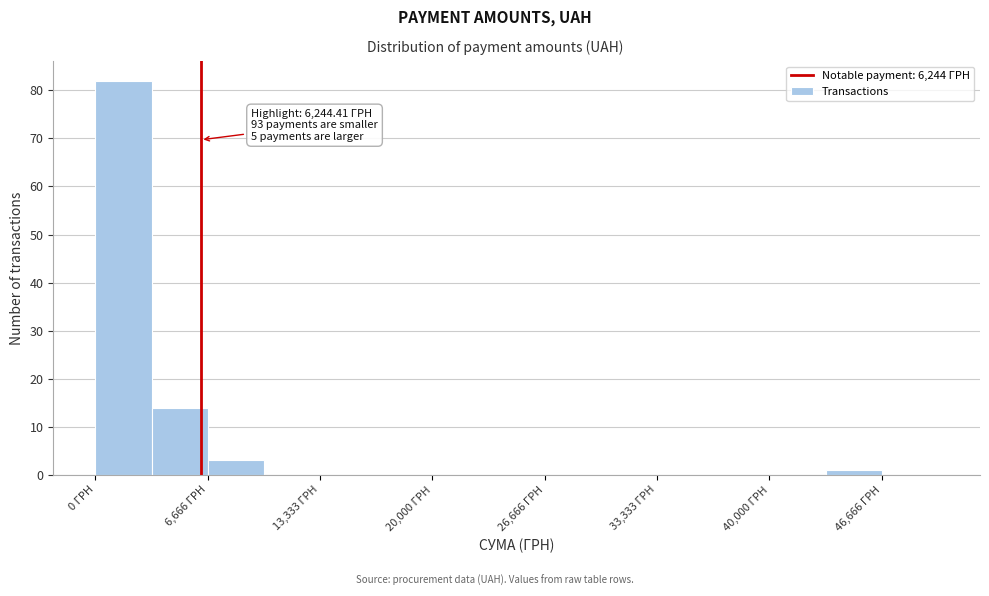

Read against the x-axis, roughly where is the centre of the tallest bar?

2000